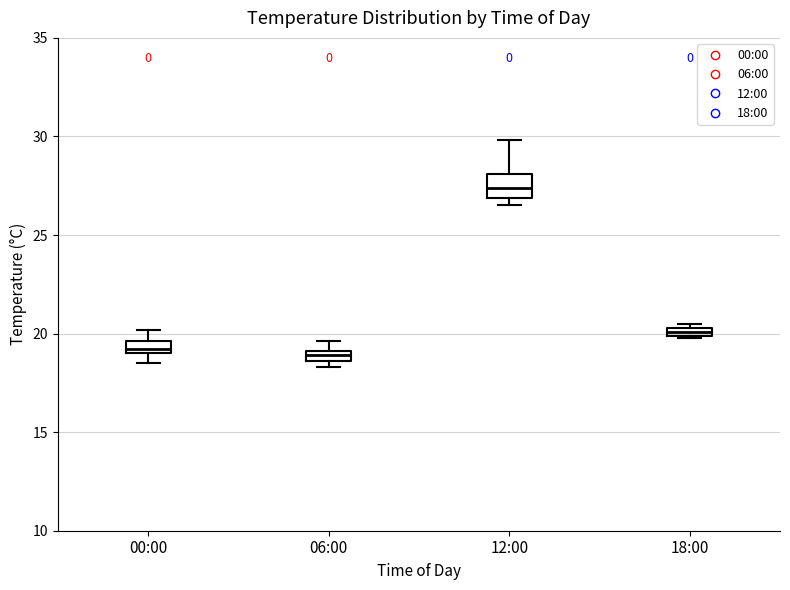

Where is the lower edge of the box for 18:00 on the y-axis? The values are not printed on the chart, so give them approximately, as read against the axis.

20.0